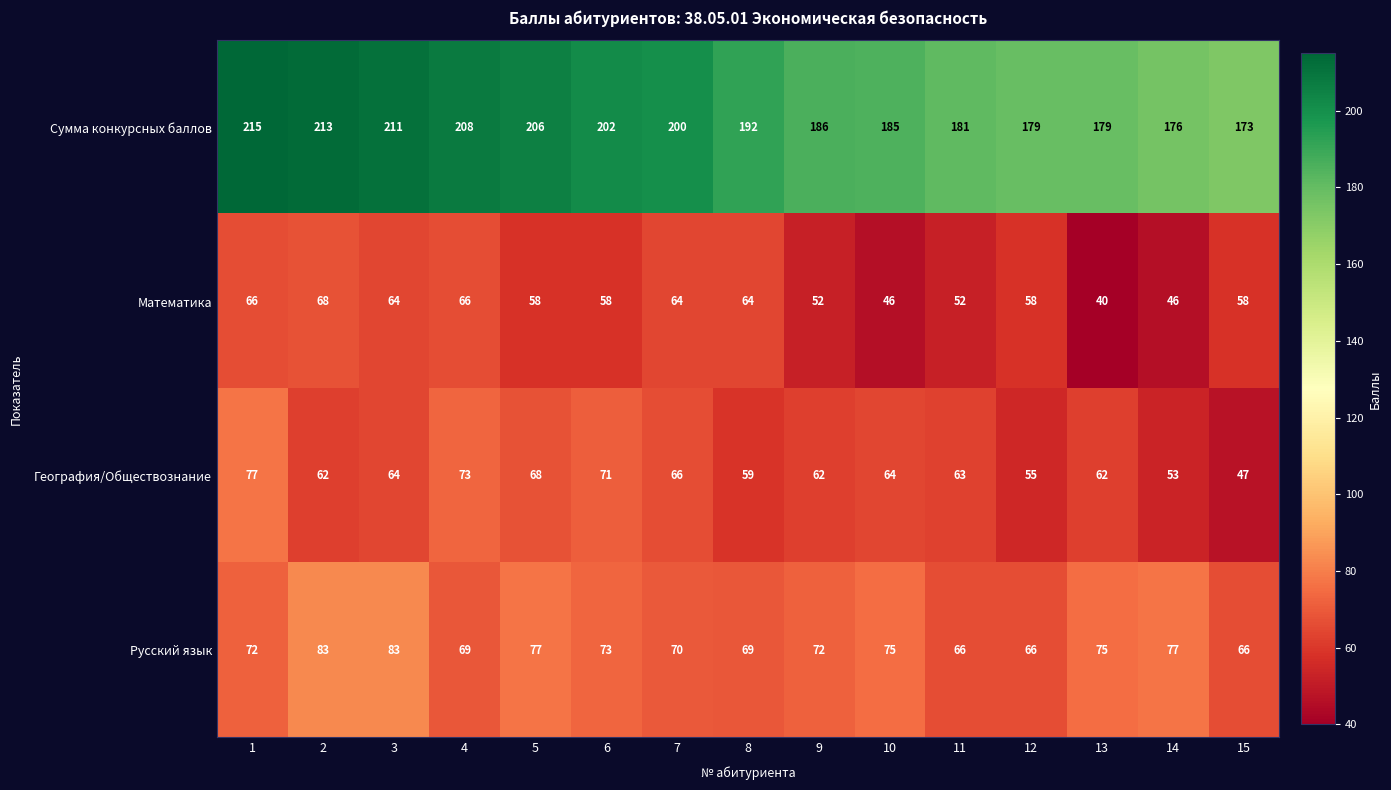

At how many categories does at least one series exceed 42?

15